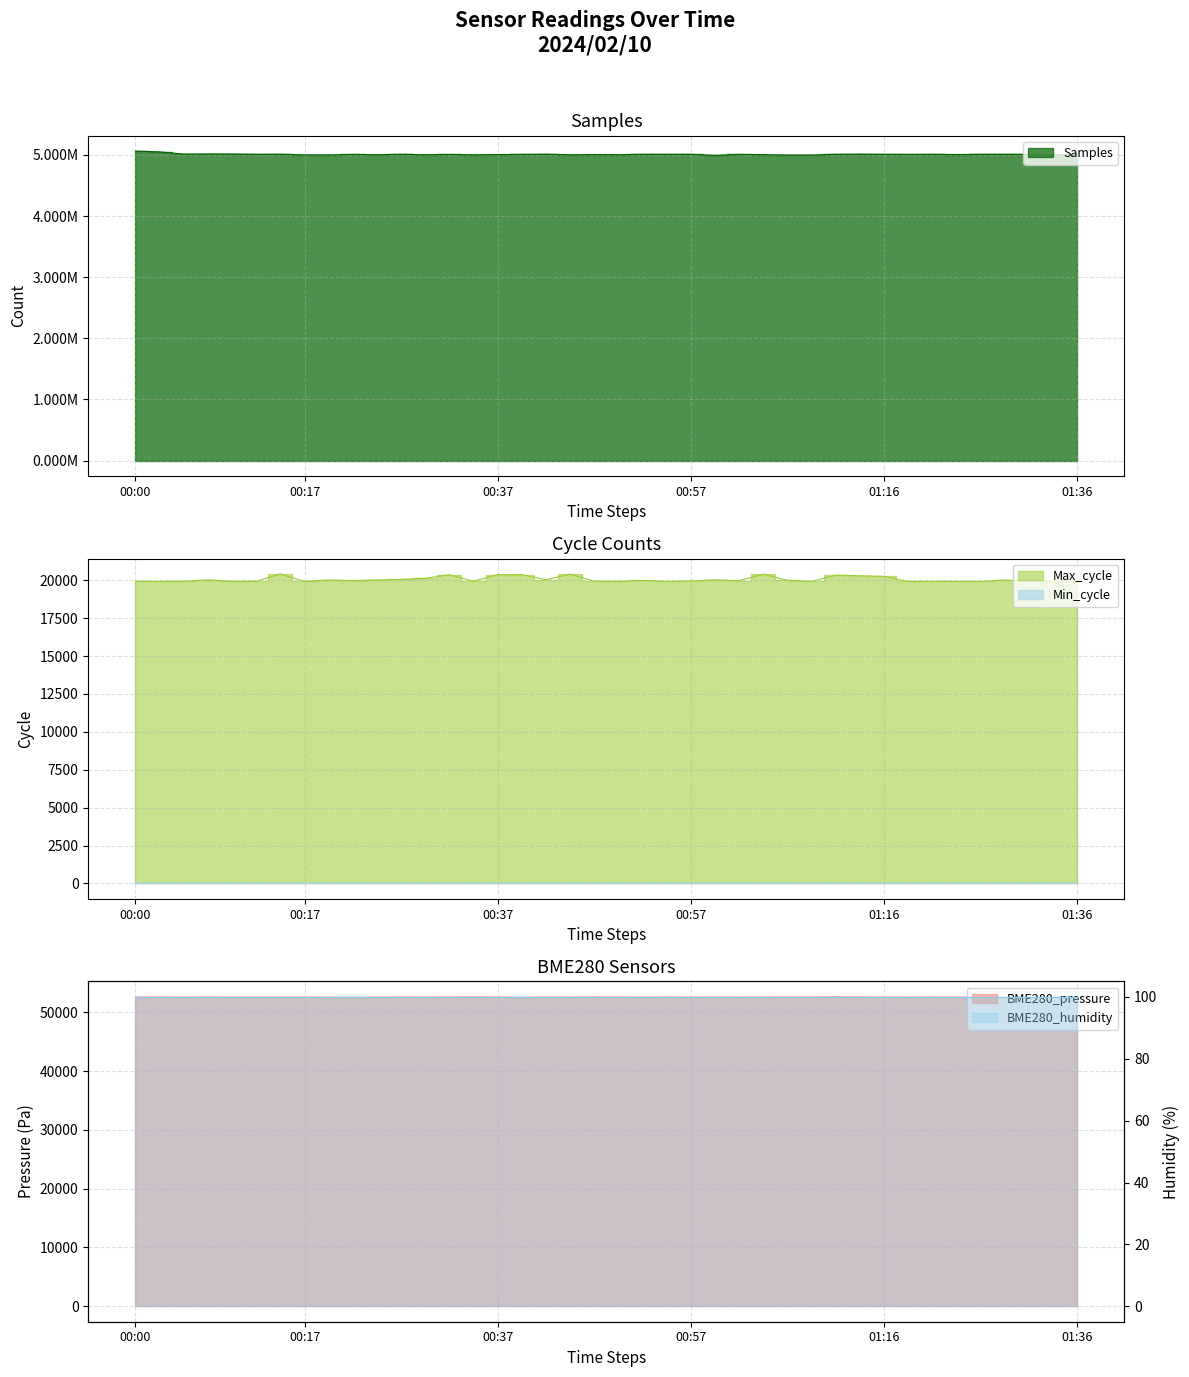

Which series changed the most between 00:35 and 01:31?

Samples